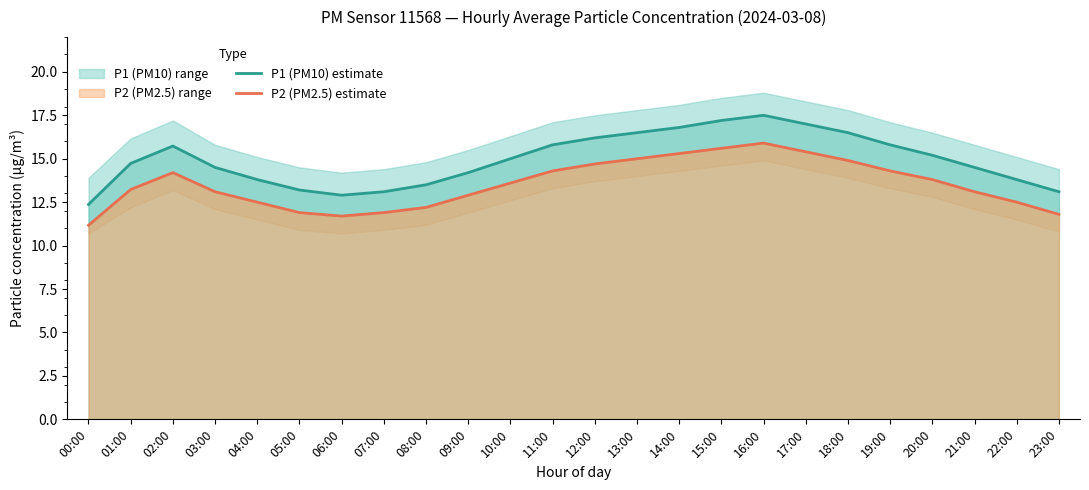

True or false: P2 (PM2.5) estimate has a value of 14.3 at 11:00.

True